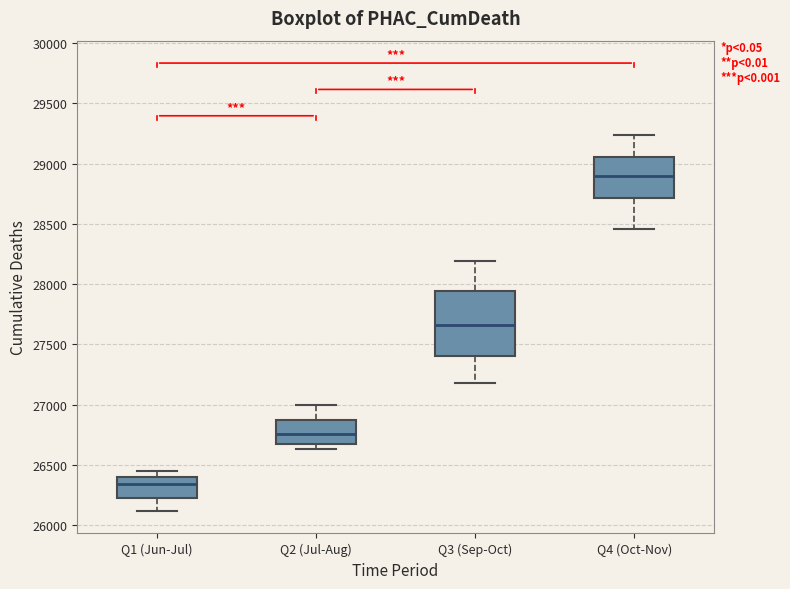

Where is the upper edge of the box for Q2 (Jul-Aug) on the y-axis? The values are not printed on the chart, so give them approximately, as read against the axis.

26850